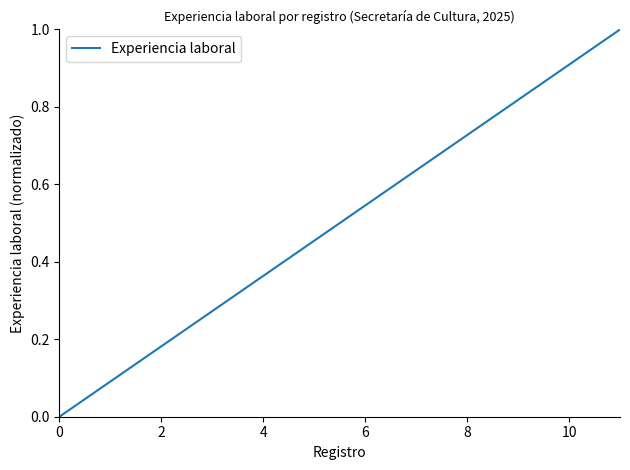

What is the maximum value shown in the chart?

1.0